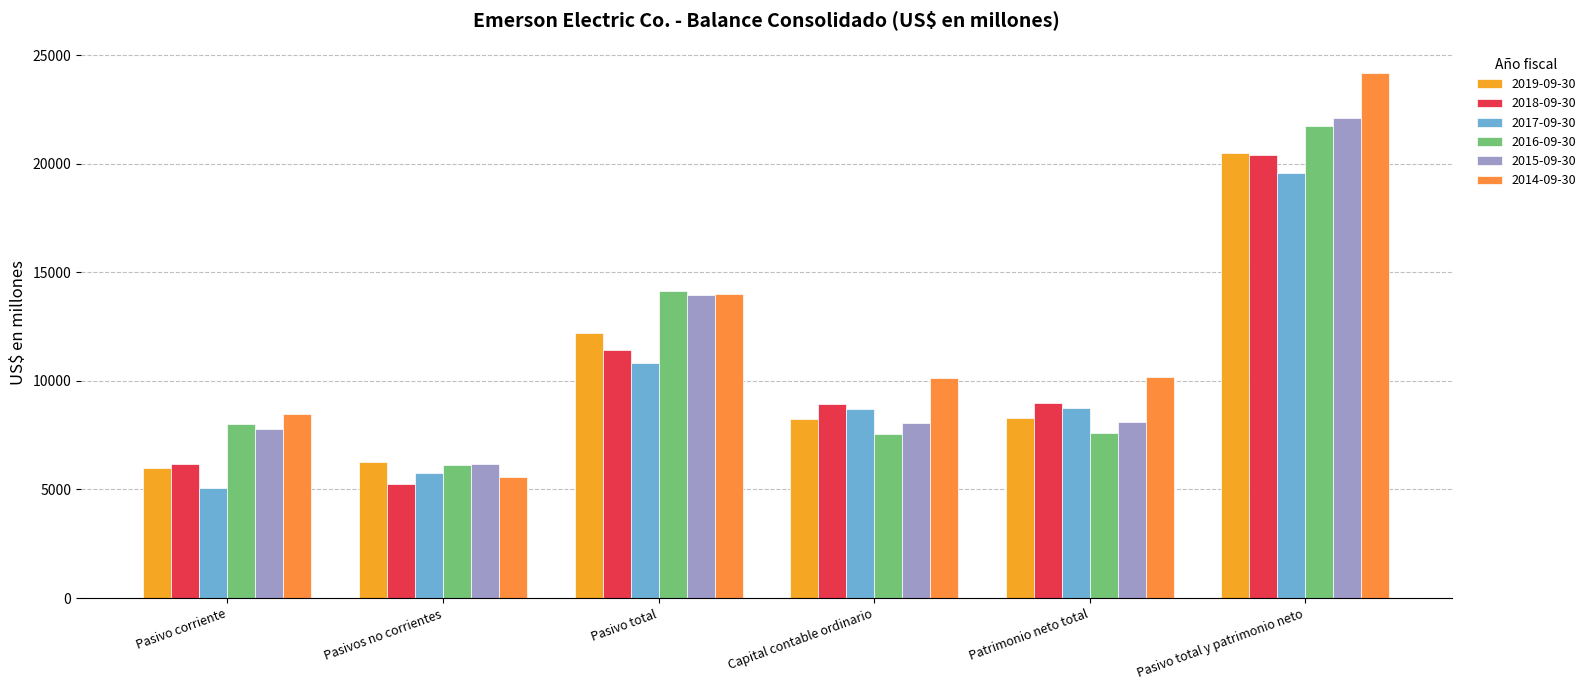

How many values in the 2015-09-30 series are below 8128?

3